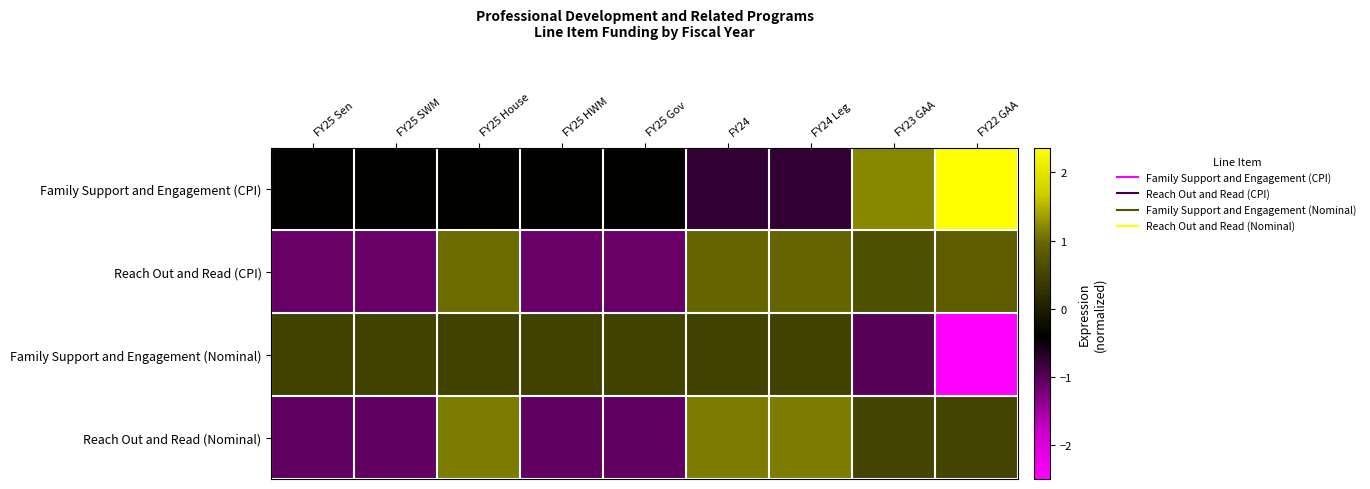

Rank the series at FY24 from highest to lowest value.

Reach Out and Read (Nominal), Reach Out and Read (CPI), Family Support and Engagement (Nominal), Family Support and Engagement (CPI)